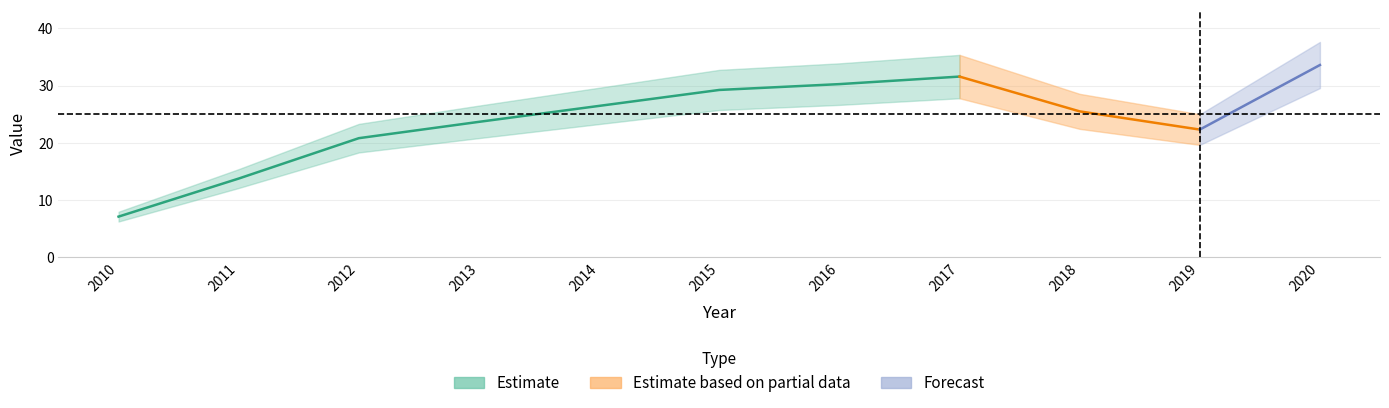

How many data points does each series have?

11